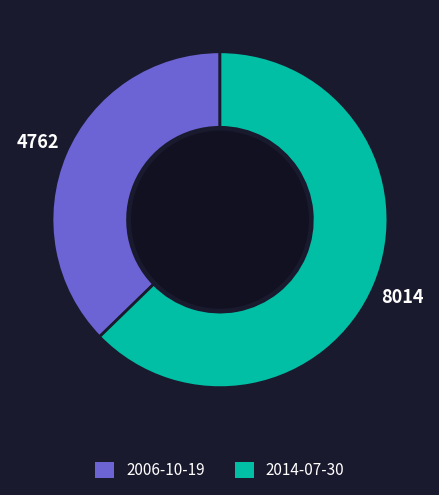

Combined, do 2006-10-19 and 2014-07-30 account for over 50%?

Yes